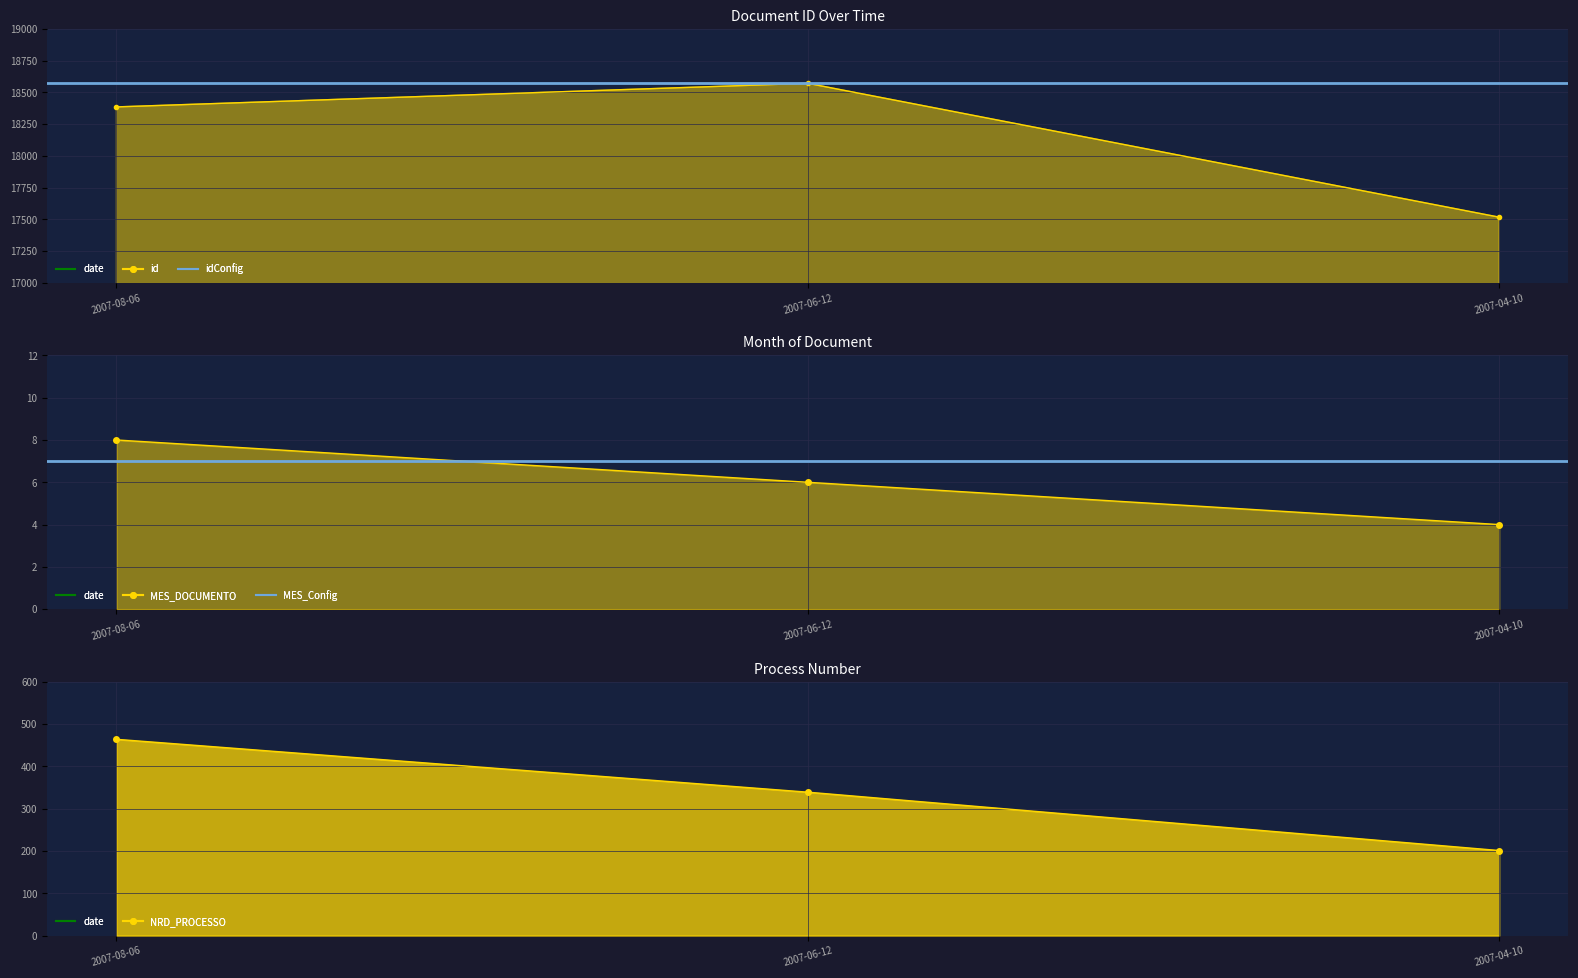

Does the chart display data point markers on the line(s)?

Yes